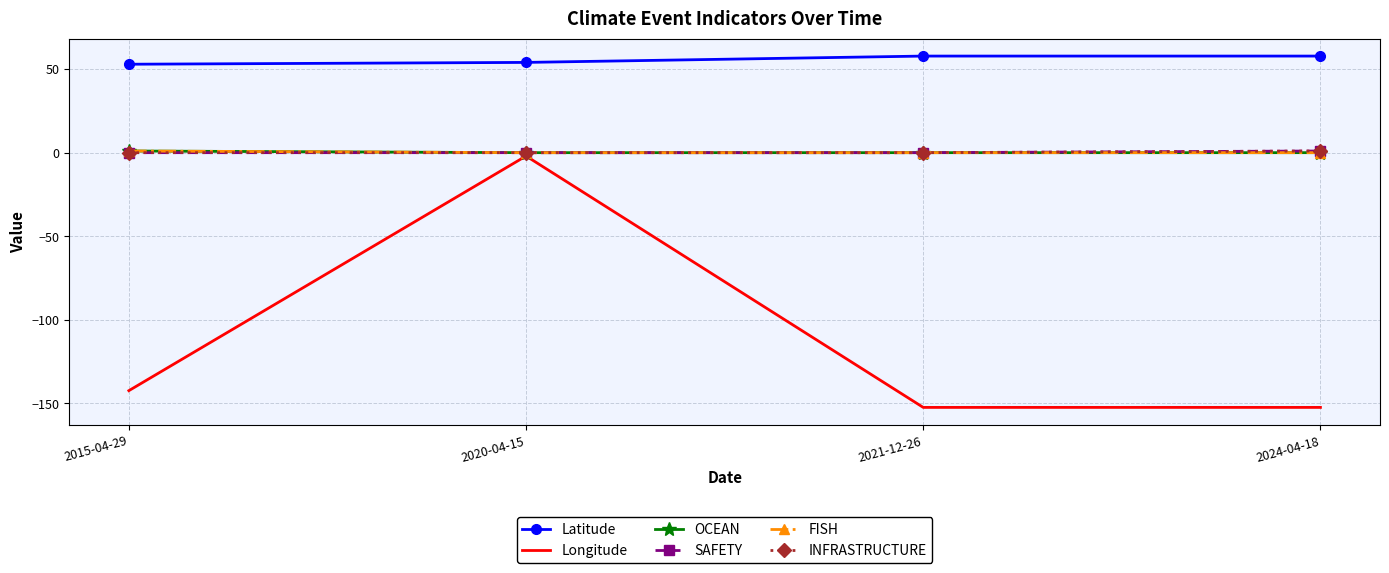

How many data points does each series have?

4